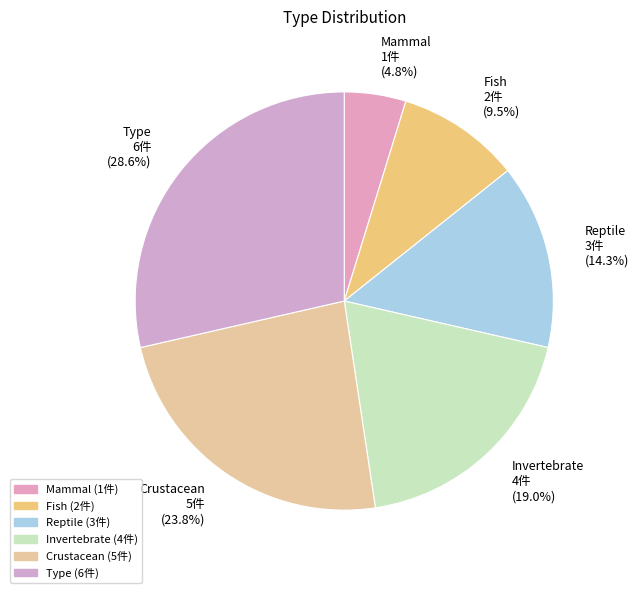

Is the sum of Invertebrate and Type greater than half?

No